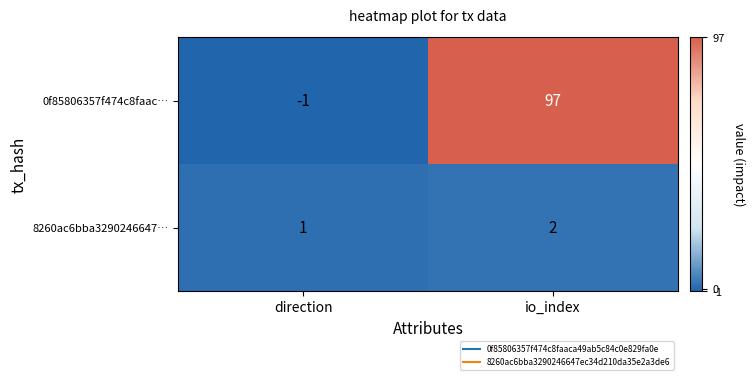

Rank the series by their average value, from lowest to highest.

8260ac6bba3290246647…, 0f85806357f474c8faac…